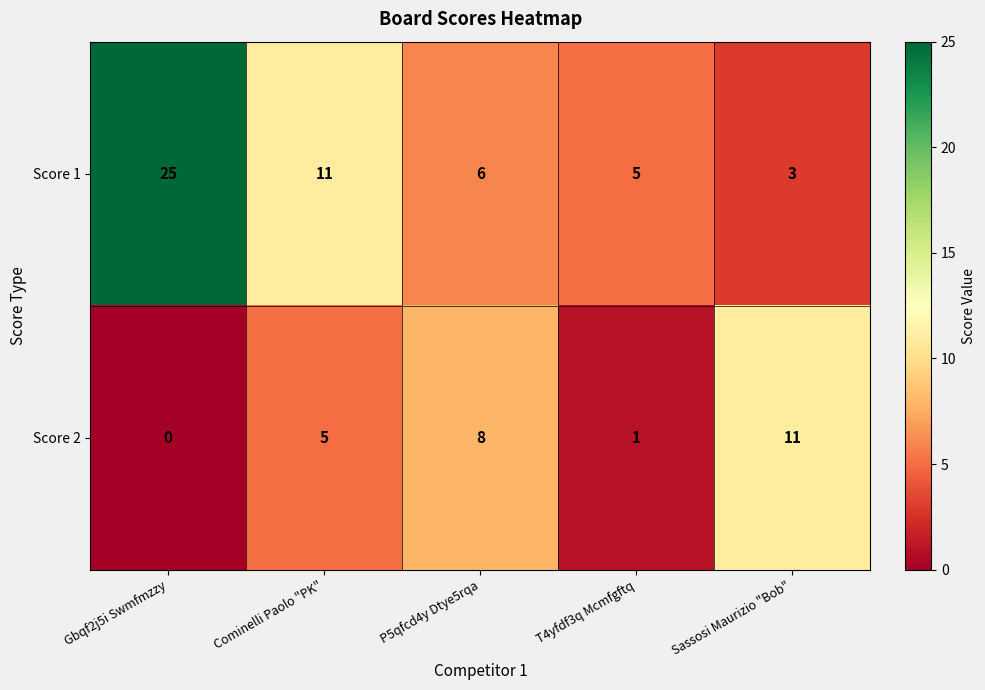

Reading left to right, what are all the values shown in this chart?

Score 1: 25	11	6	5	3
Score 2: 0	5	8	1	11